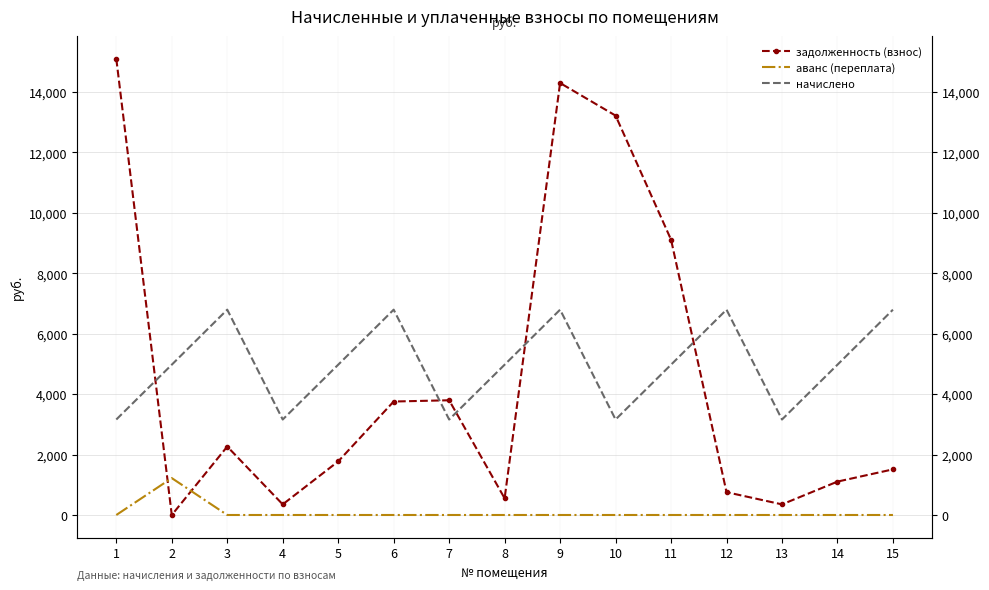

The value of аванс (переплата) at 1 is 0.0. True or false?

True